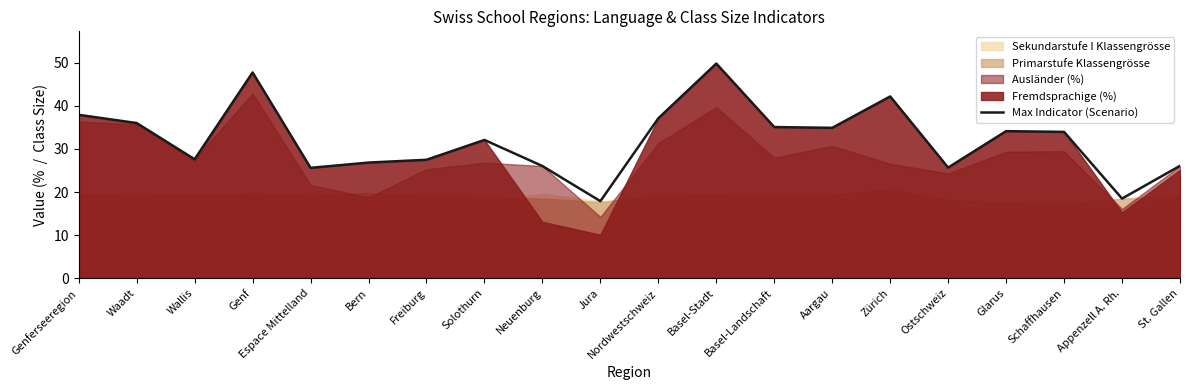

Where is the data nearest to the value 33?

Solothurn